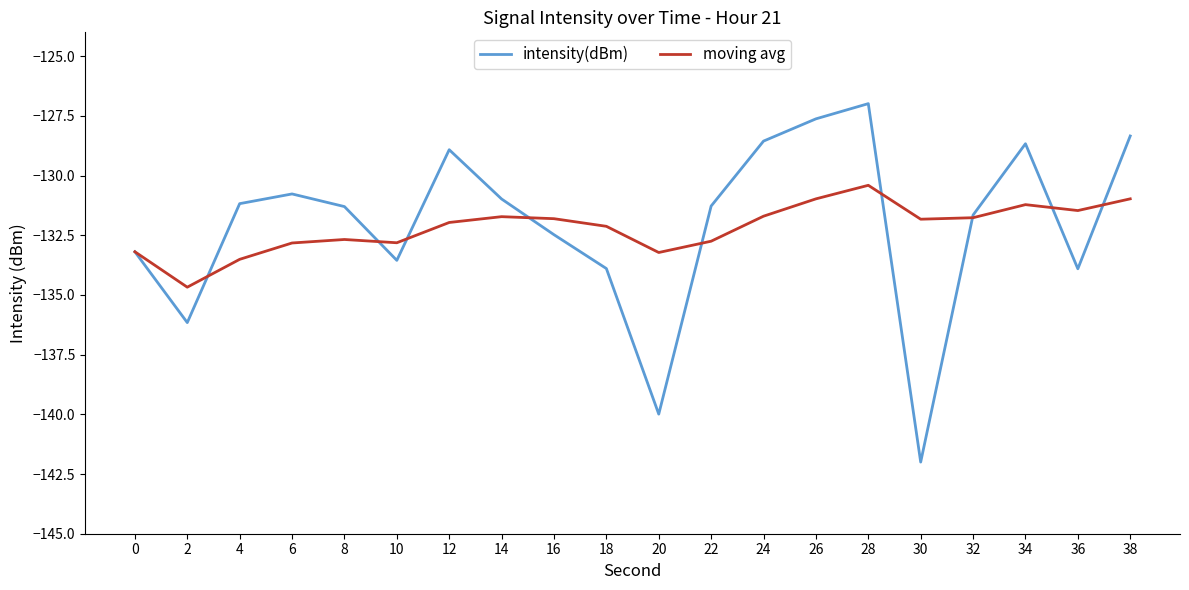

What is the difference between the moving avg values at 28 and 4?

3.1